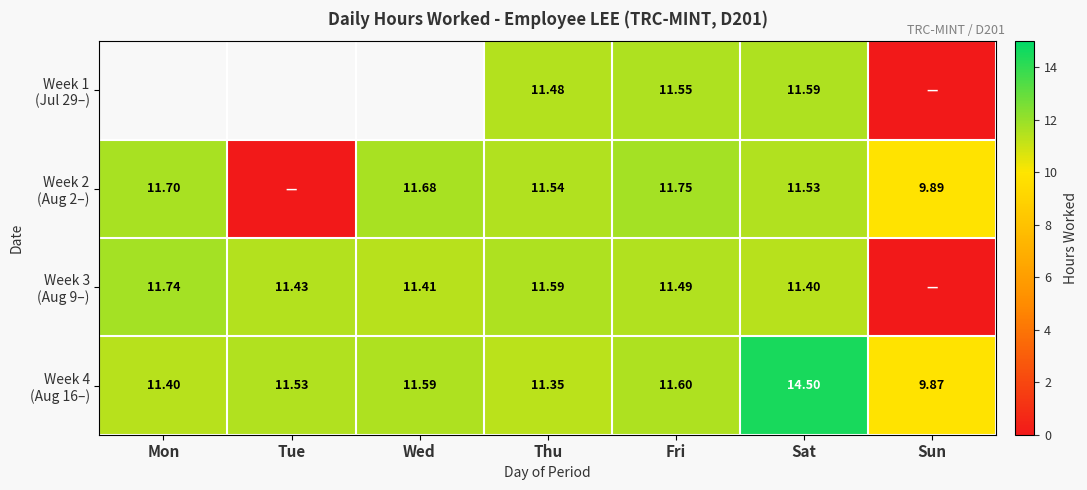

Count the number of categories in the chart.

7